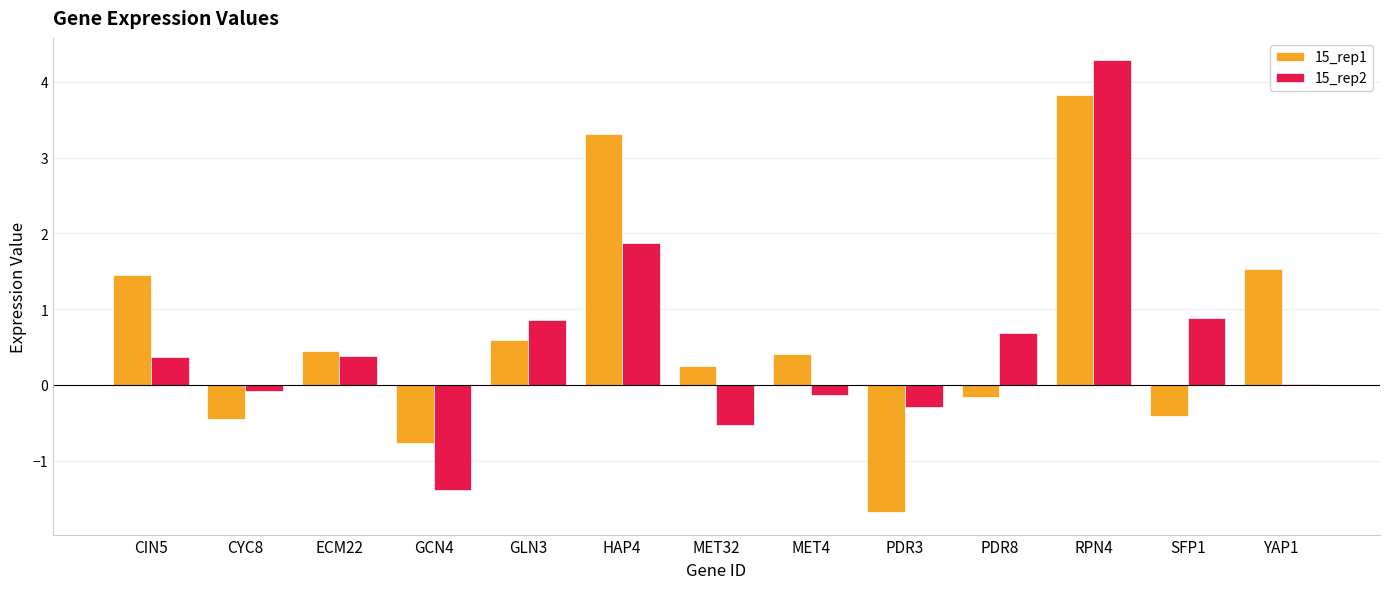

Between ECM22 and MET32, which series saw the biggest shift?

15_rep2